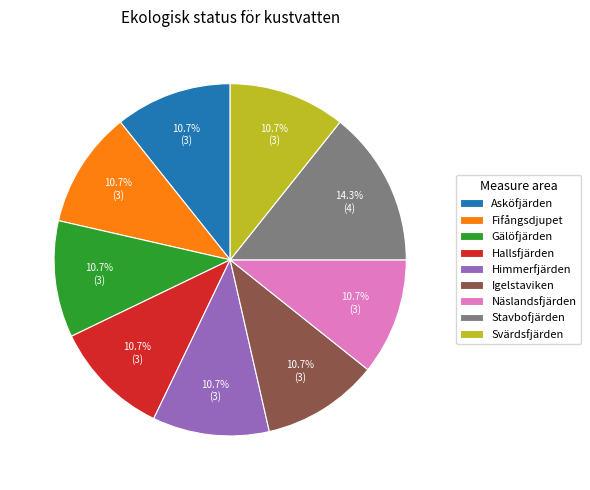

To the nearest percent, what is the average slice percentage?

11%